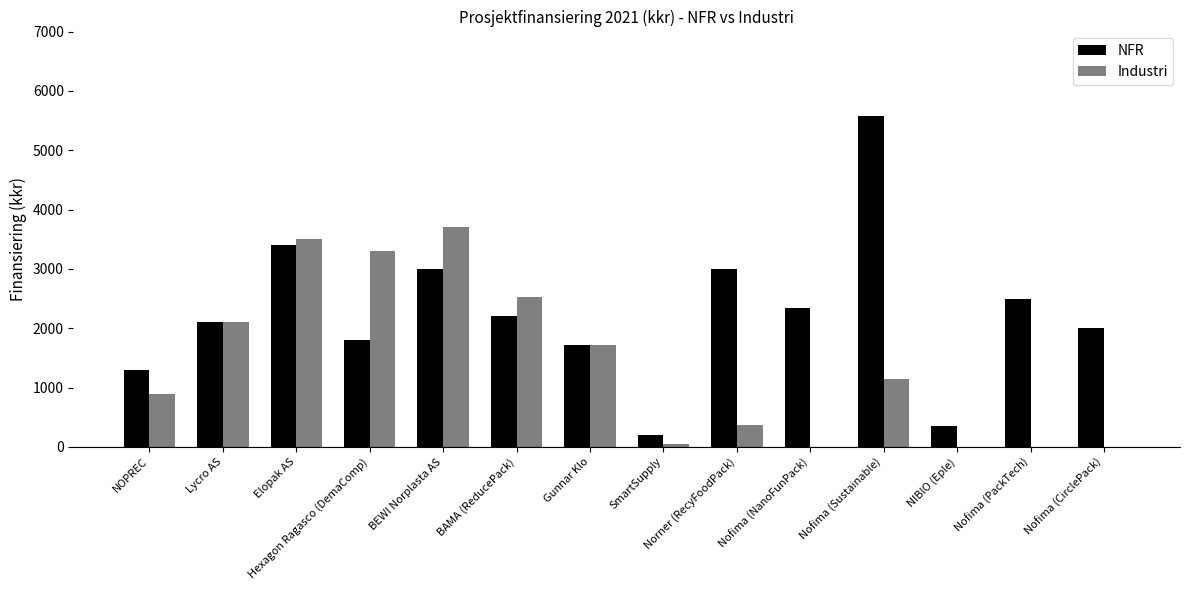

Is it true that NFR equals 577 at Gunnar Klo?

False